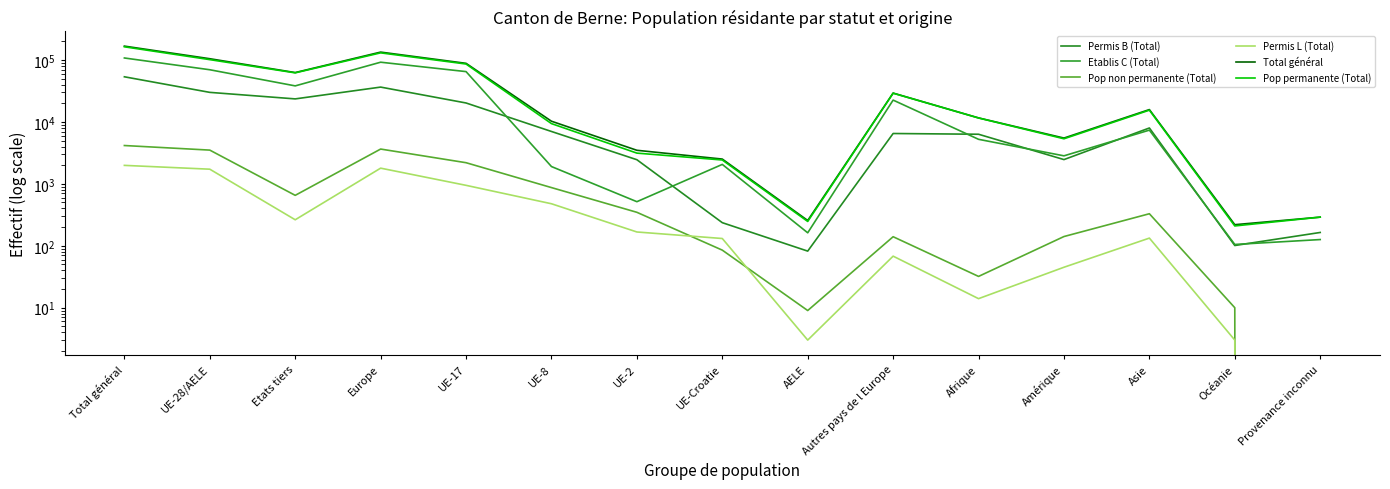

At Europe, list the series in order from smallest to largest.

Permis L (Total), Pop non permanente (Total), Permis B (Total), Etablis C (Total), Pop permanente (Total), Total général